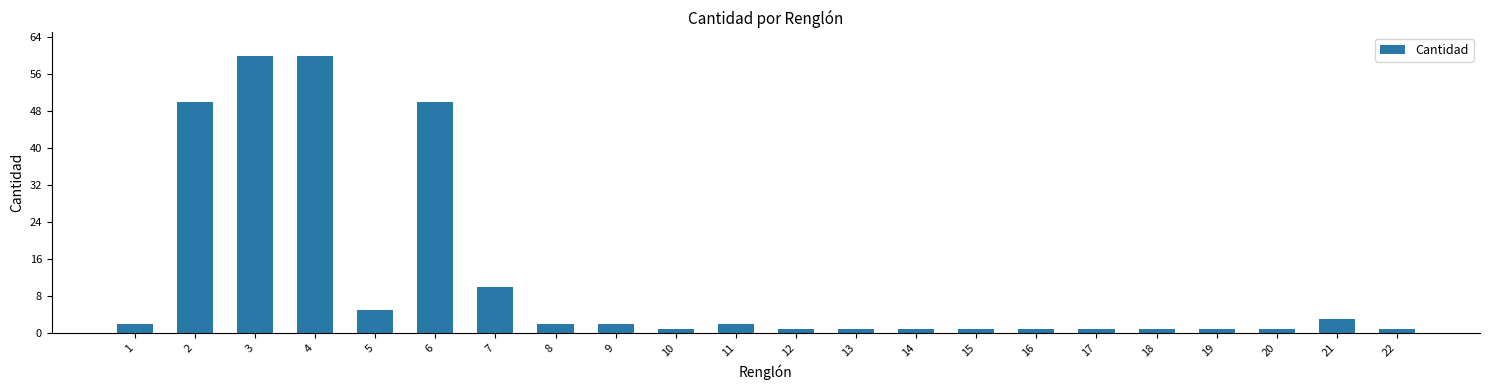

What is the value of the 4th bar from the left?

60